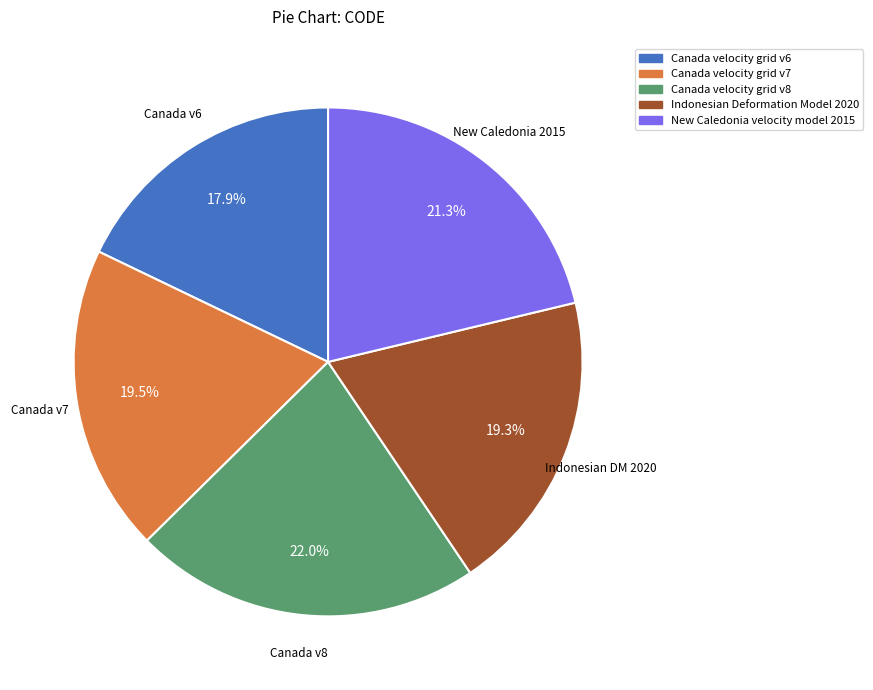

What percentage is the Canada velocity grid v6 slice, to the nearest percent?

18%